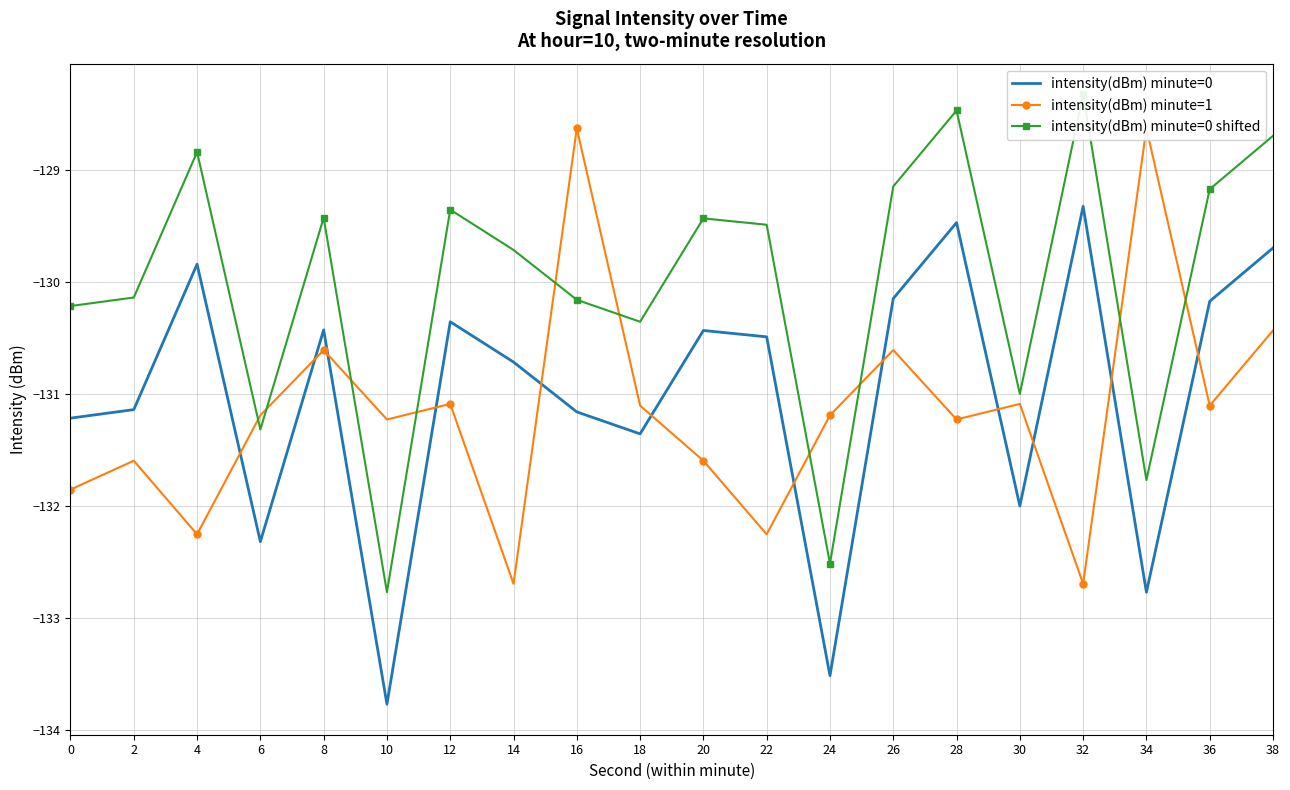

Between 10 and 20, which series saw the biggest shift?

intensity(dBm) minute=0